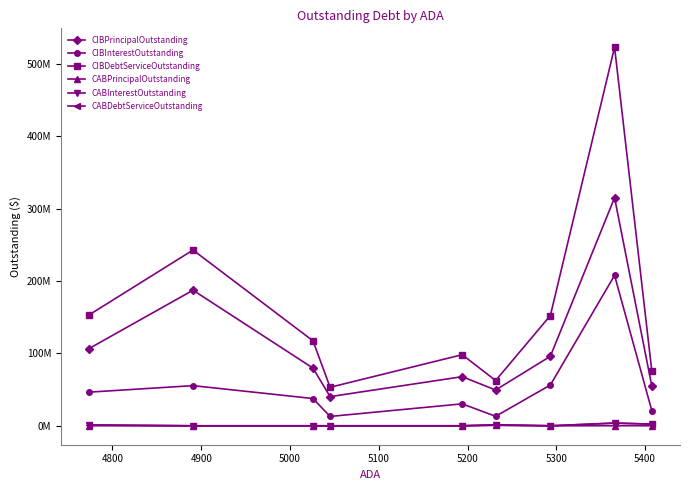

What are all the series names shown in the legend?

CIBPrincipalOutstanding, CIBInterestOutstanding, CIBDebtServiceOutstanding, CABPrincipalOutstanding, CABInterestOutstanding, CABDebtServiceOutstanding